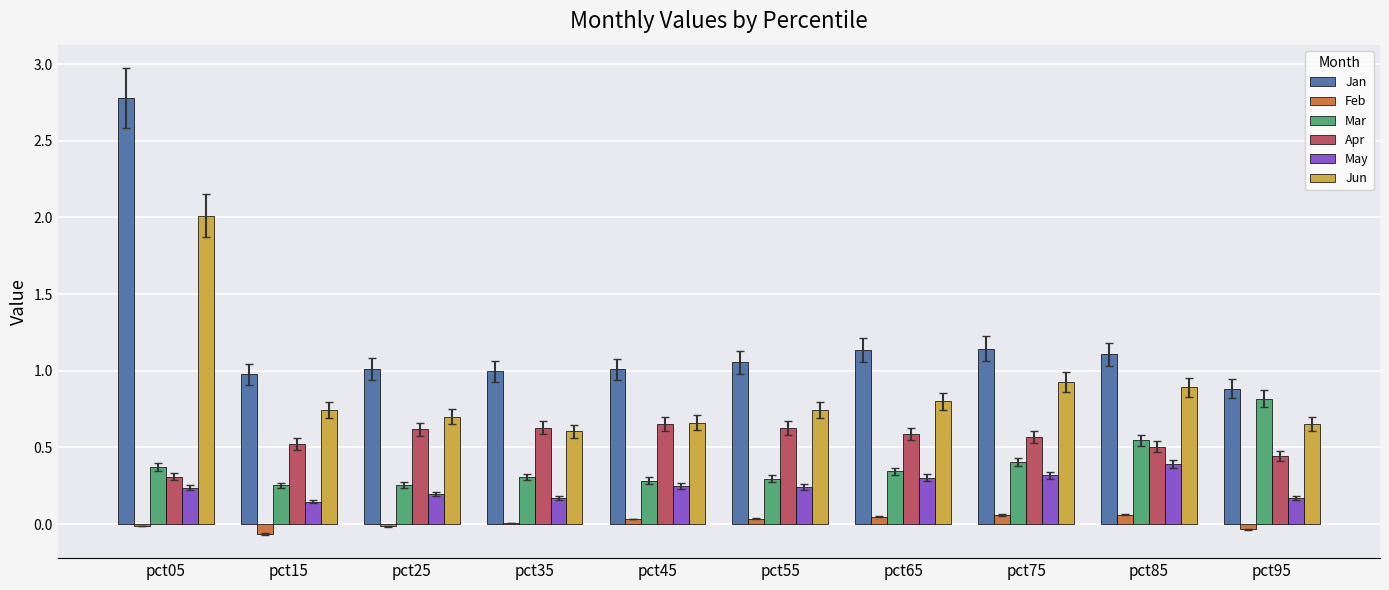

What is the sum of all Jan values?

12.1